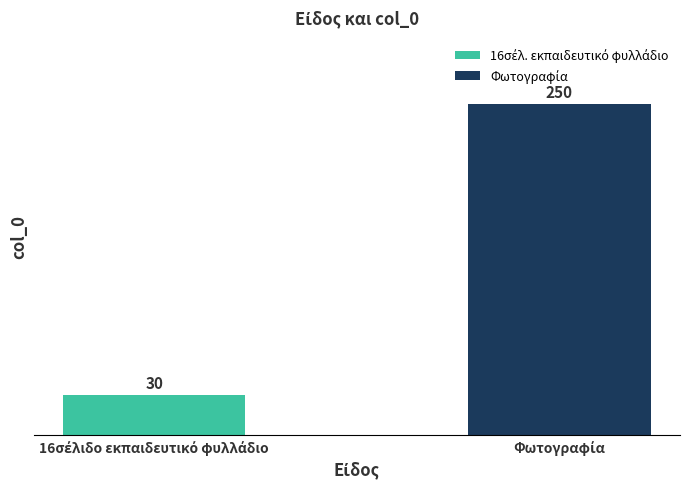

What is the smallest value displayed?

30